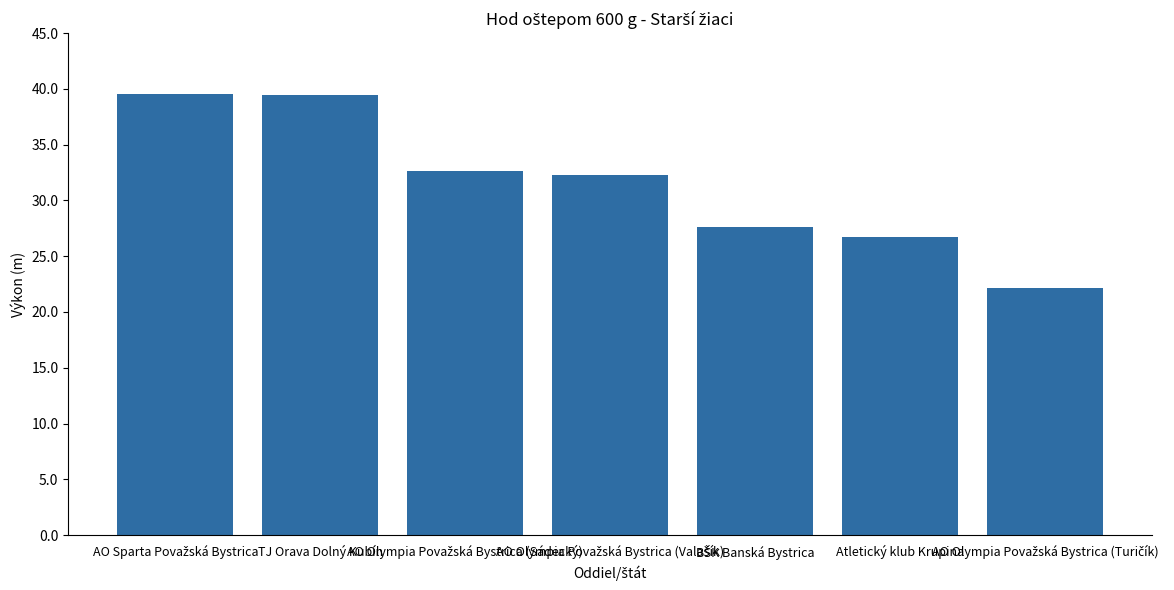

What is the maximum value shown in the chart?

39.5